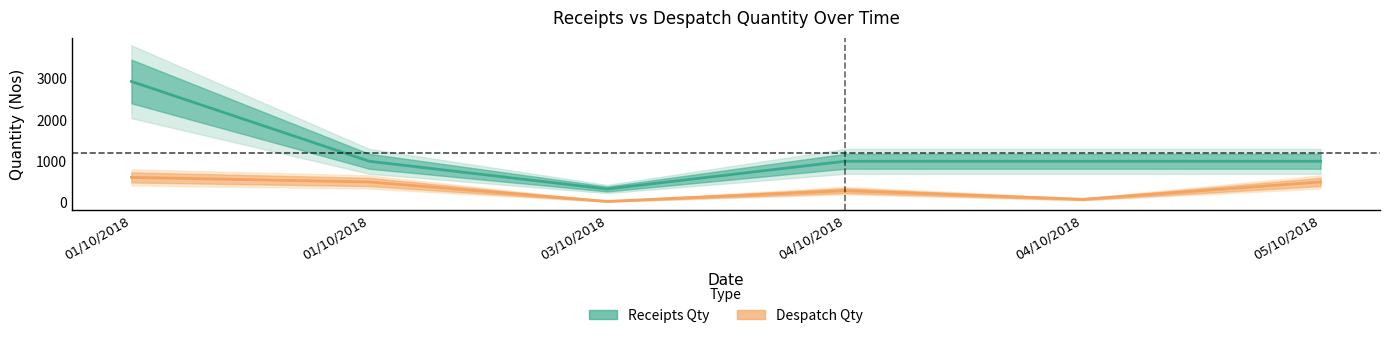

What is the sum of the Receipts Qty values at 05/10/2018 and 01/10/2018?

2000